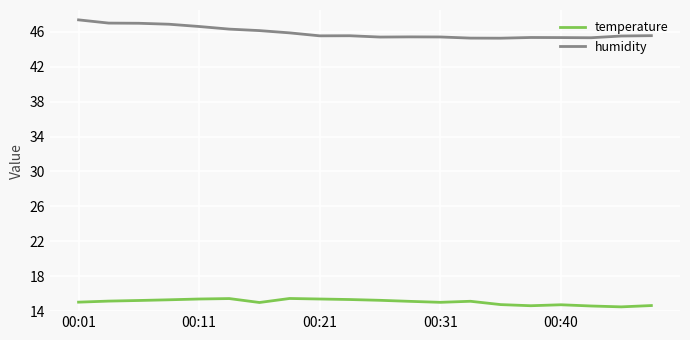

Which series has the largest total across all categories?

humidity